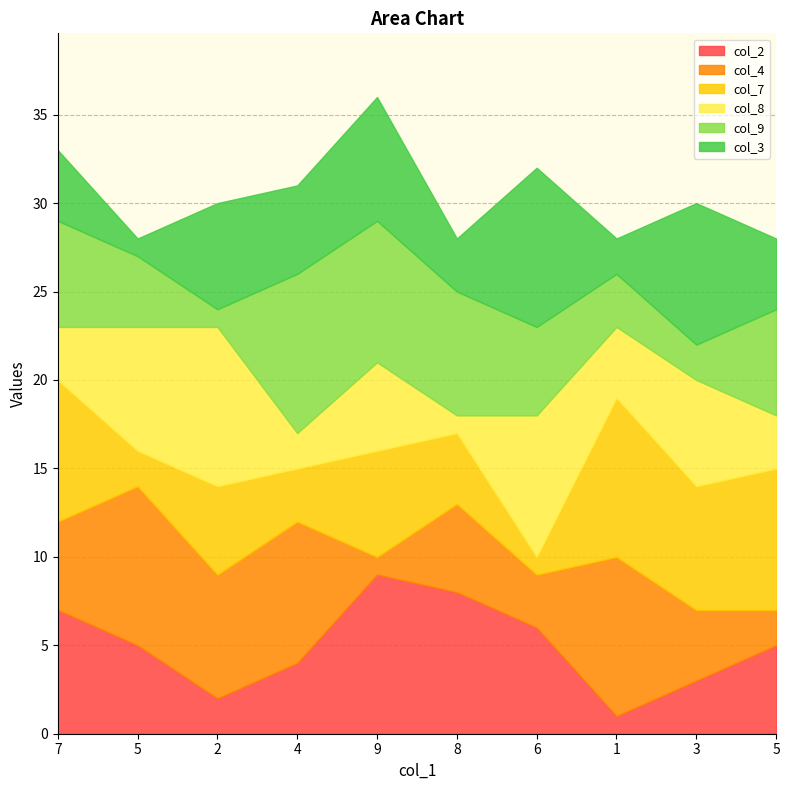

True or false: col_2 has more than 0 interior local peaks.

True